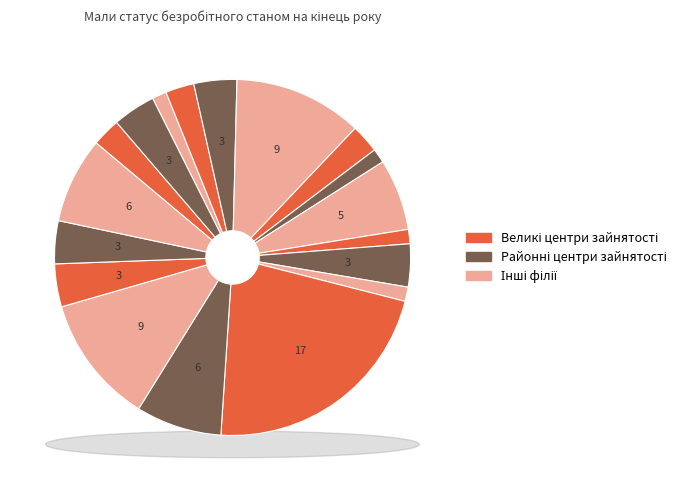

Is it true that Роменський МРЦЗ is 4% of the pie?

True